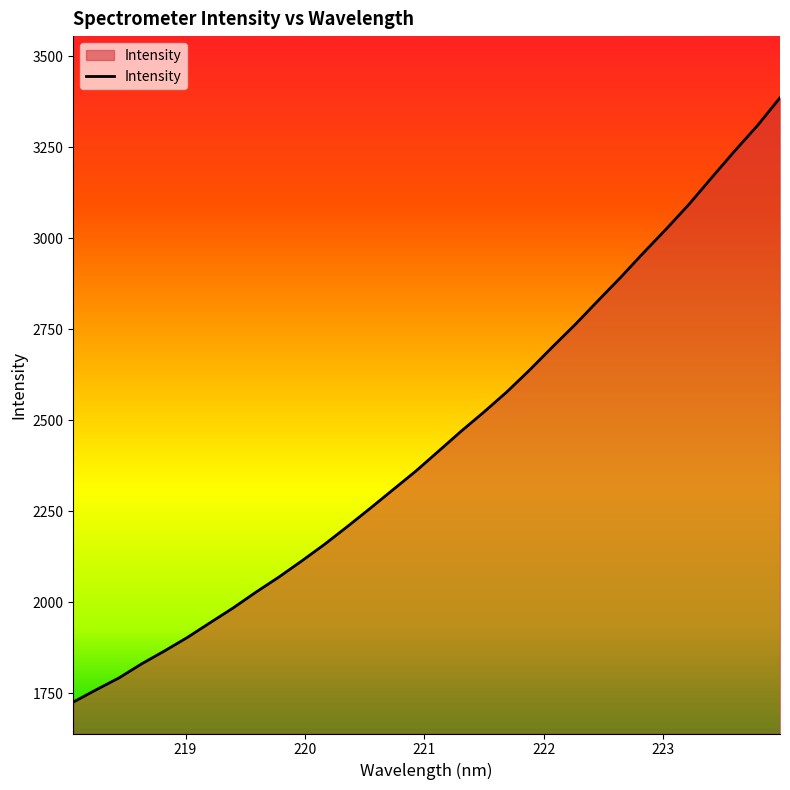

What is the difference between the maximum and minimum values?

1659.8